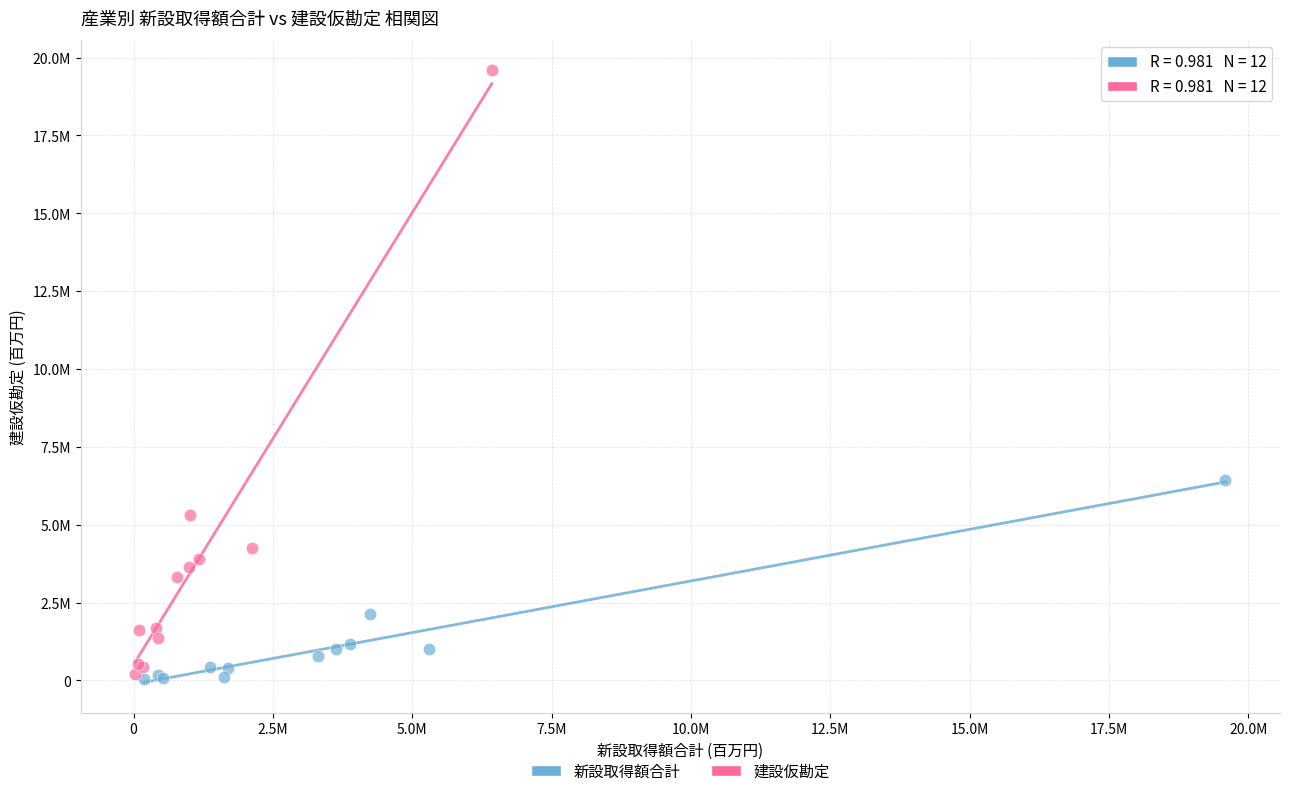

Which series reaches the maximum Y coordinate?

建設仮勘定